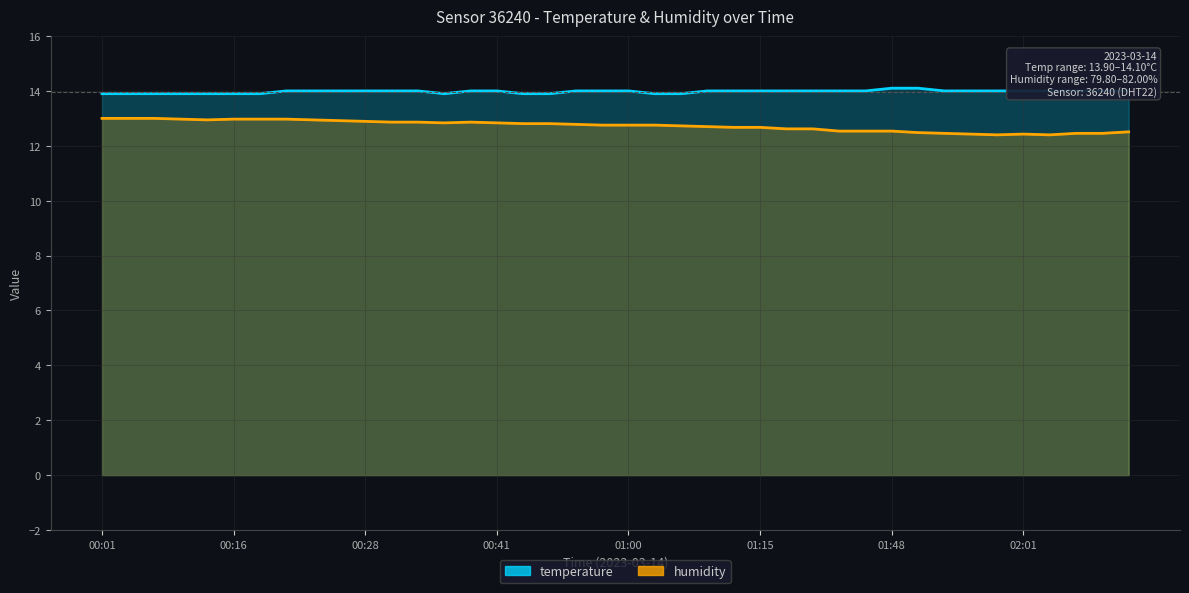

What is the value of the humidity point at the 2nd from the left?

13.0